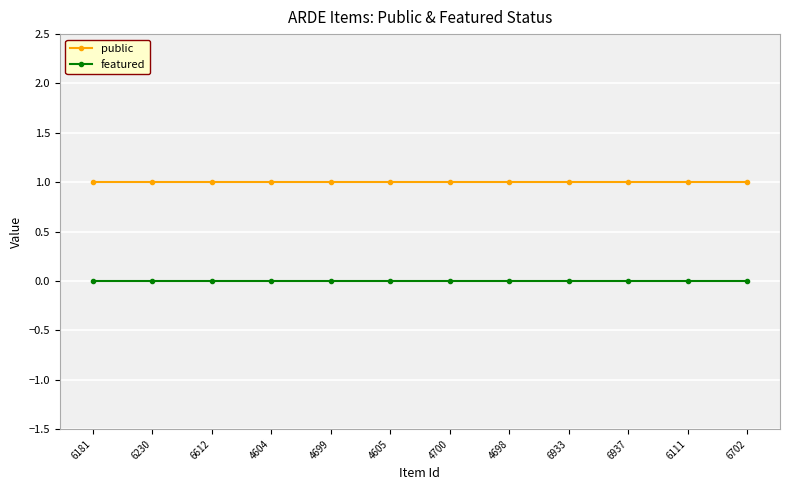

True or false: public and featured intersect in this chart.

False